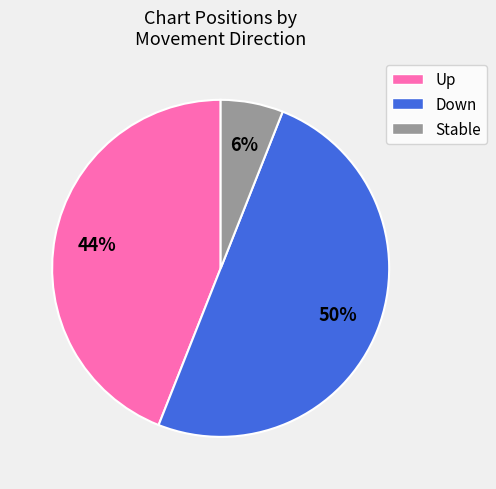

To the nearest percent, what is the average slice percentage?

33%